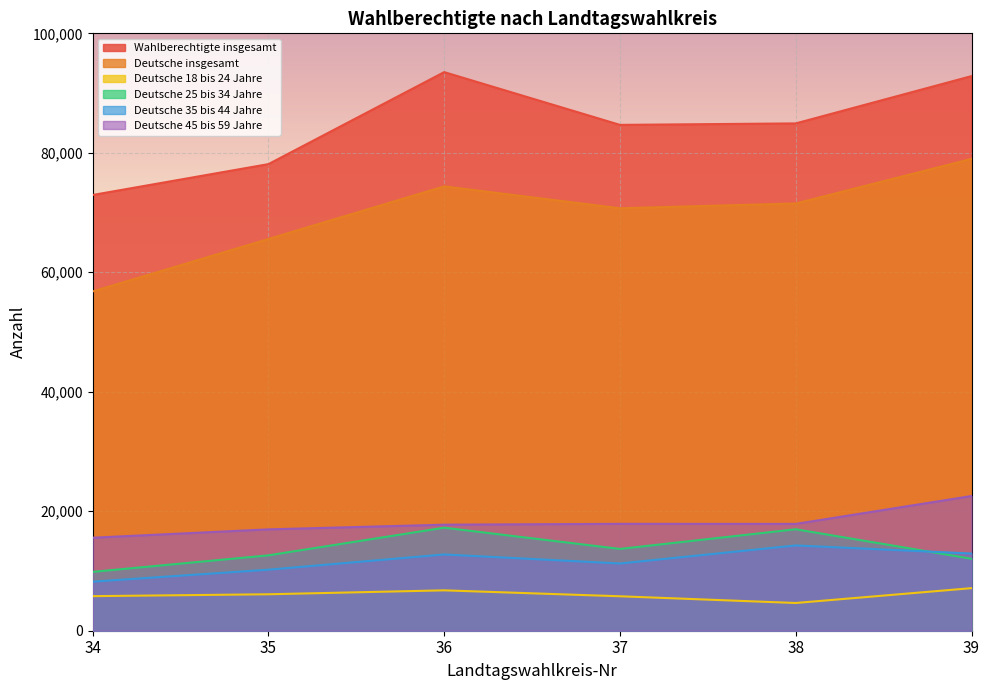

Rank the categories by Deutsche 25 bis 34 Jahre value from highest to lowest.

36, 38, 37, 35, 39, 34